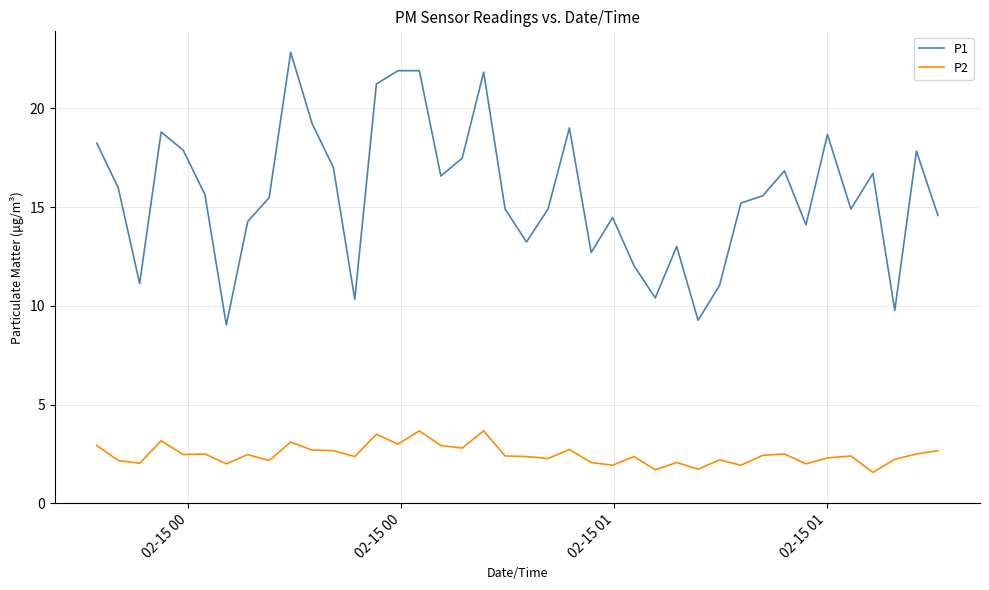

Which series has the largest total across all categories?

P1